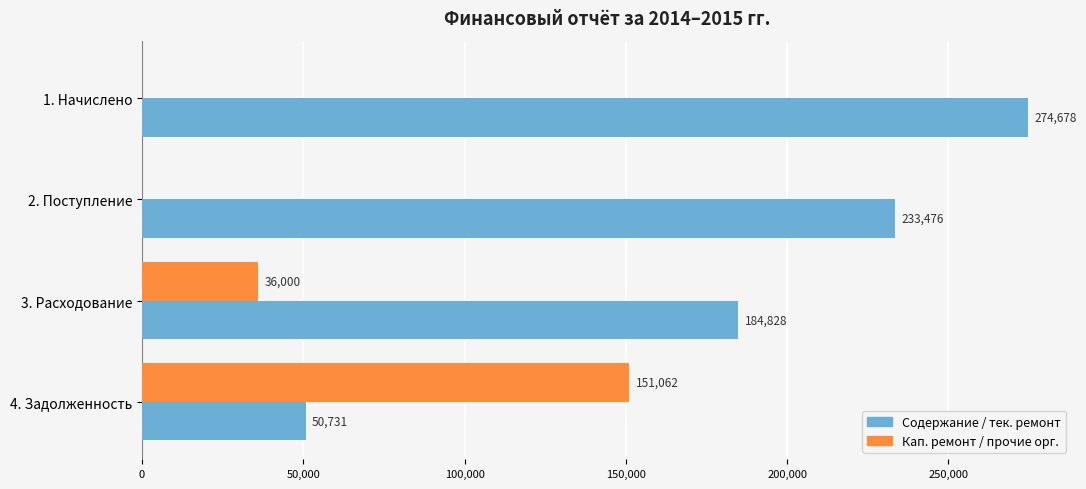

Read the Содержание / тек. ремонт value at 1. Начислено.

274677.8